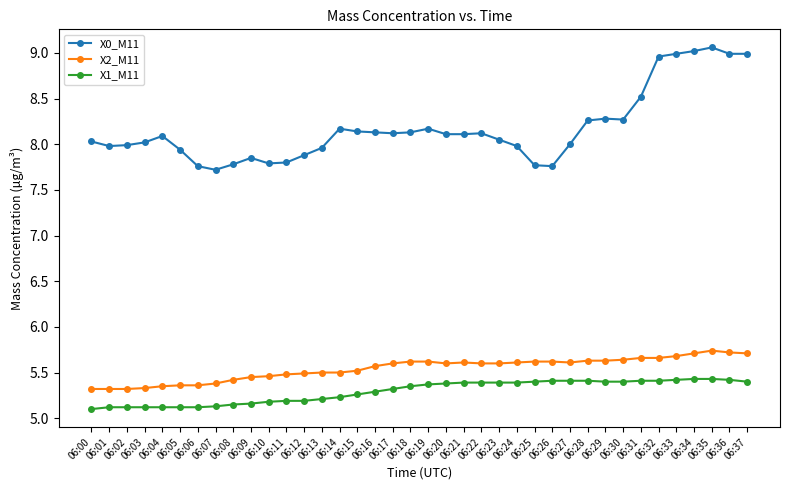

Rank the series at 06:35 from lowest to highest value.

X1_M11, X2_M11, X0_M11